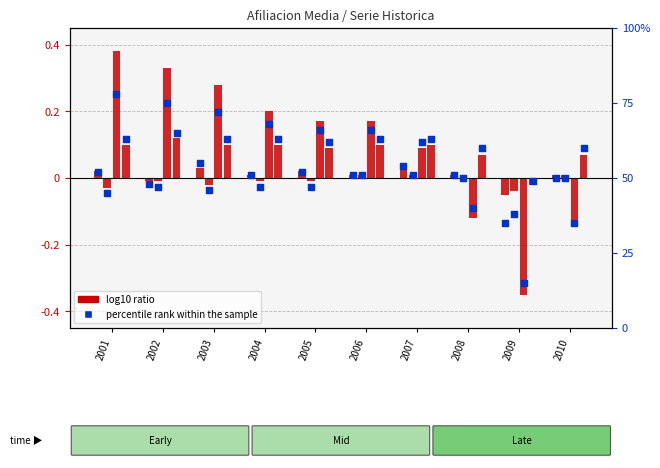

What are all the series names shown in the legend?

log10 ratio, percentile rank within the sample